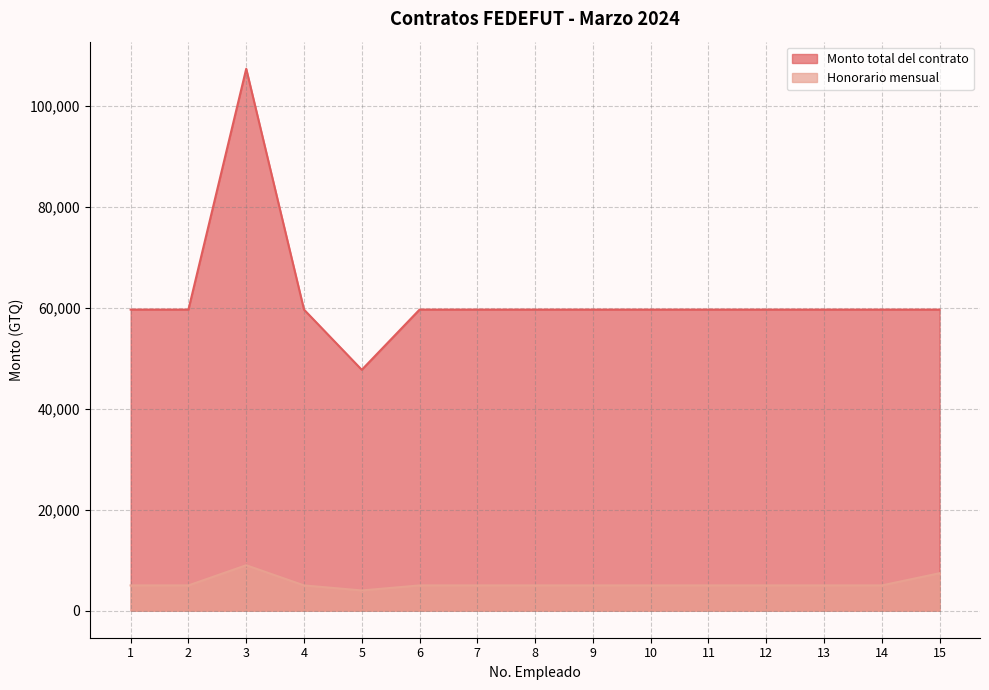

True or false: Honorario mensual and Monto total del contrato cross at least once.

False